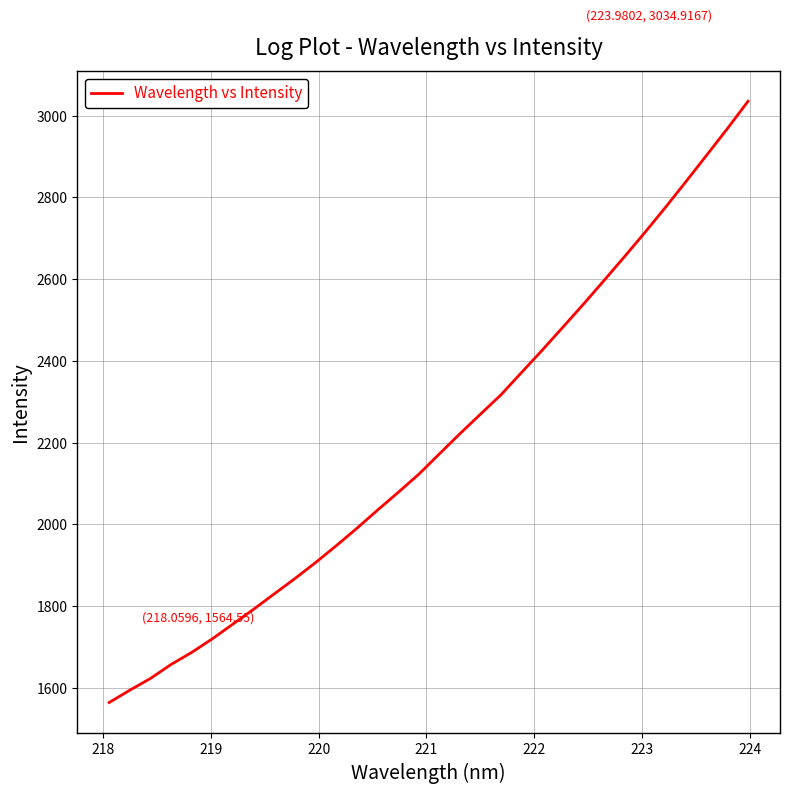

What is the maximum value shown in the chart?

3034.9